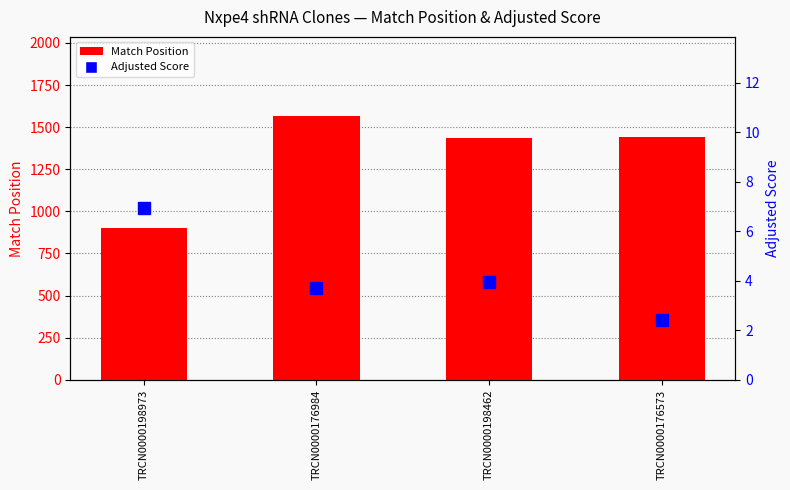

What is the label of the 3rd bar from the right?

TRCN0000176984